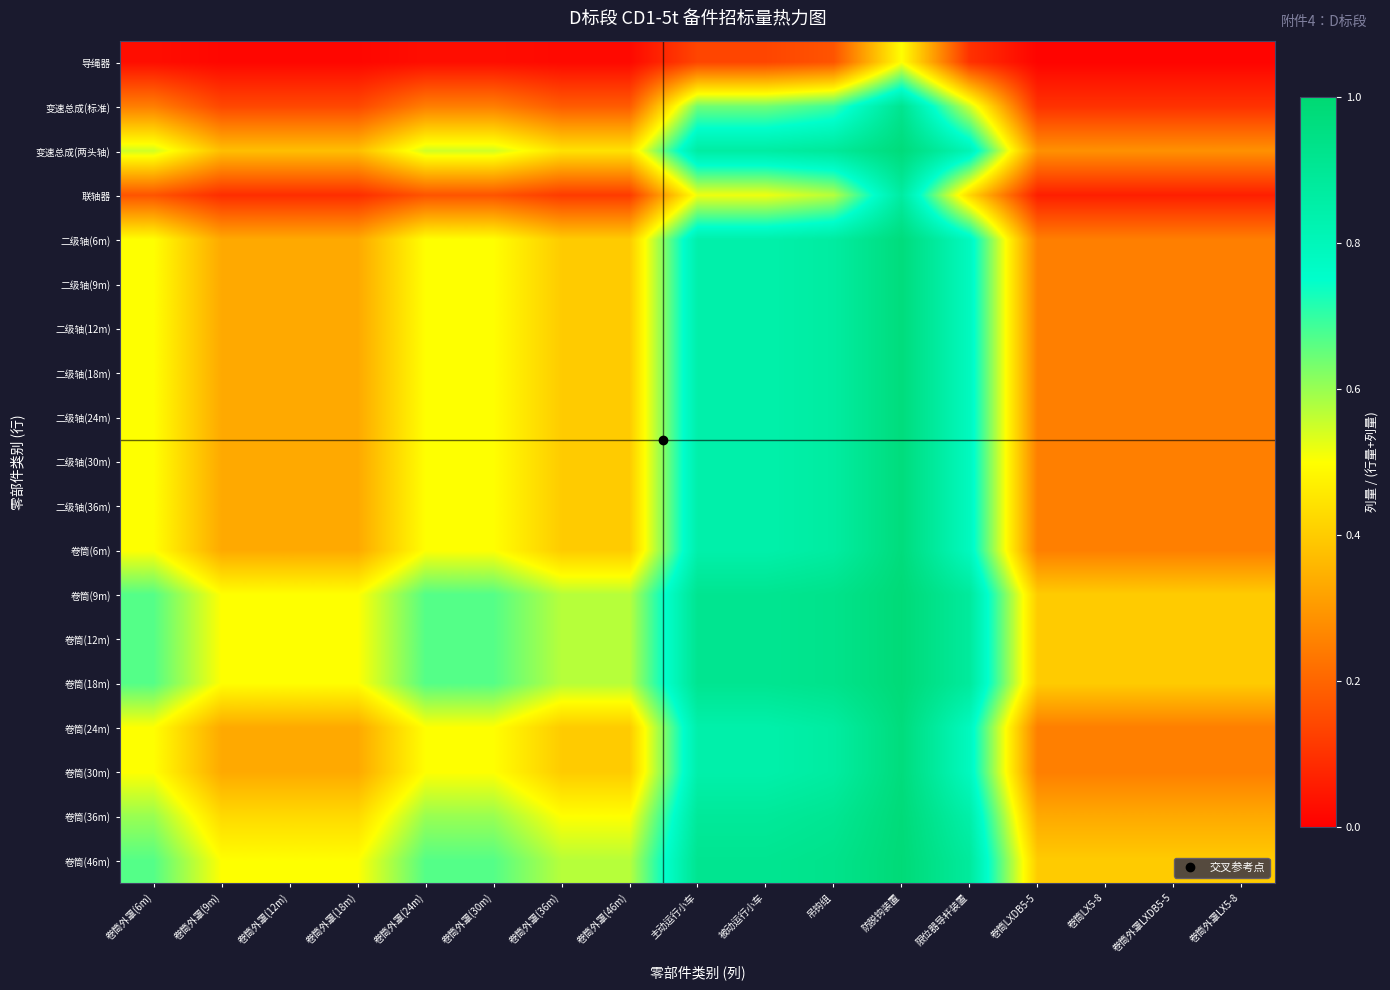

At which category is the sum across all series the highest?

防脱钩装置